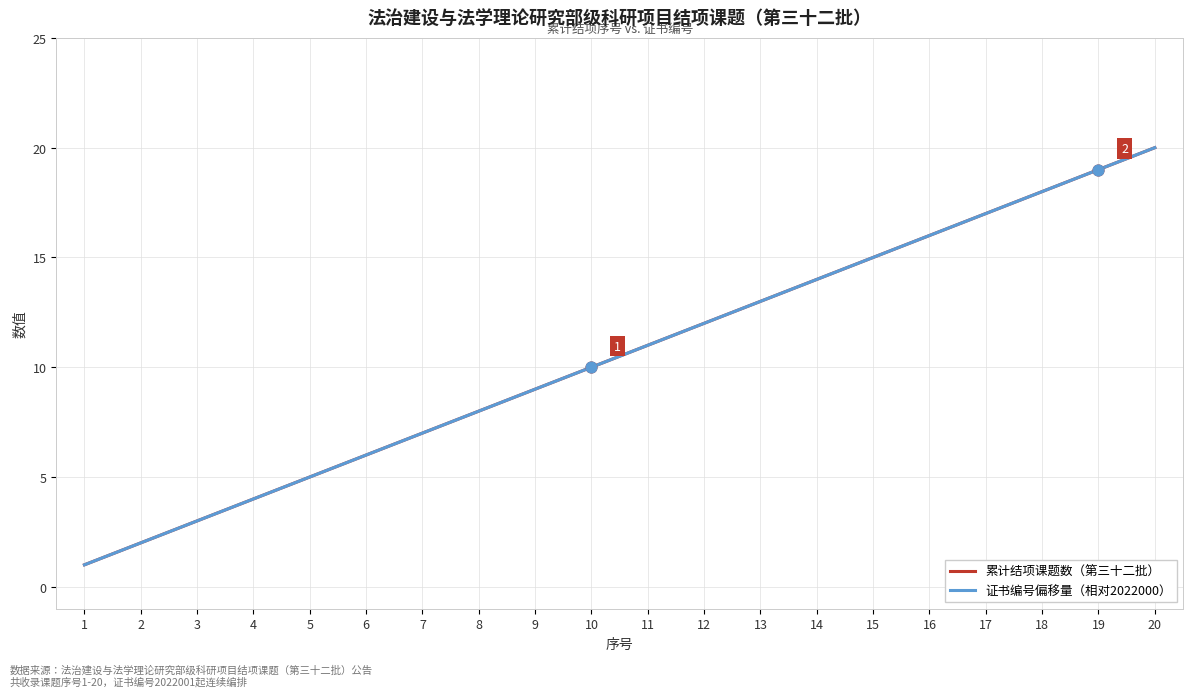

Does the chart have visible grid lines?

Yes